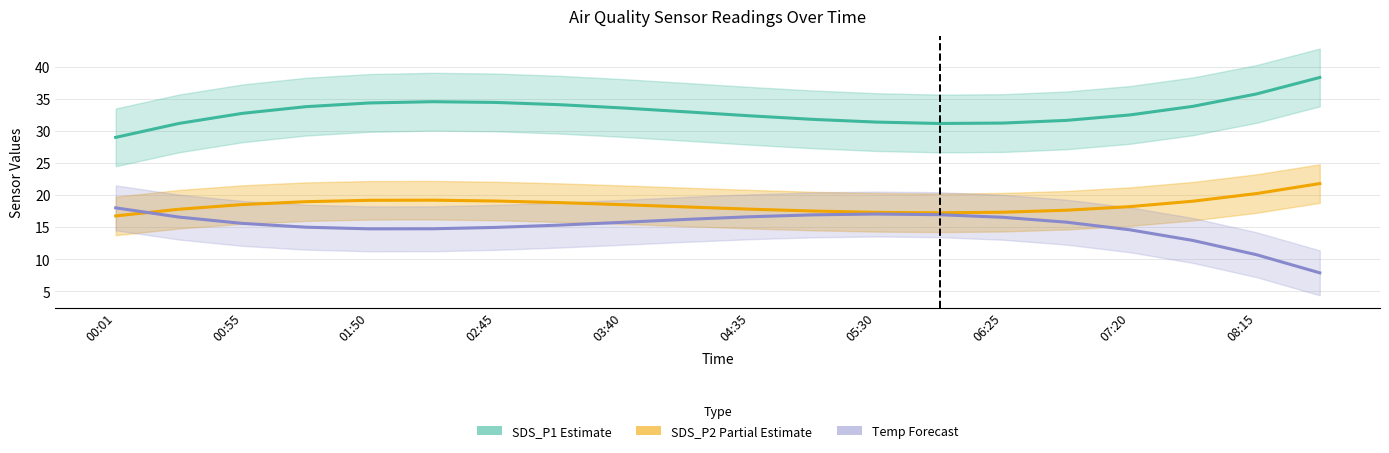

Is the value of SDS_P1 (Estimate) at 17 greater than the value of SDS_P2 (Partial Estimate) at 13?

Yes